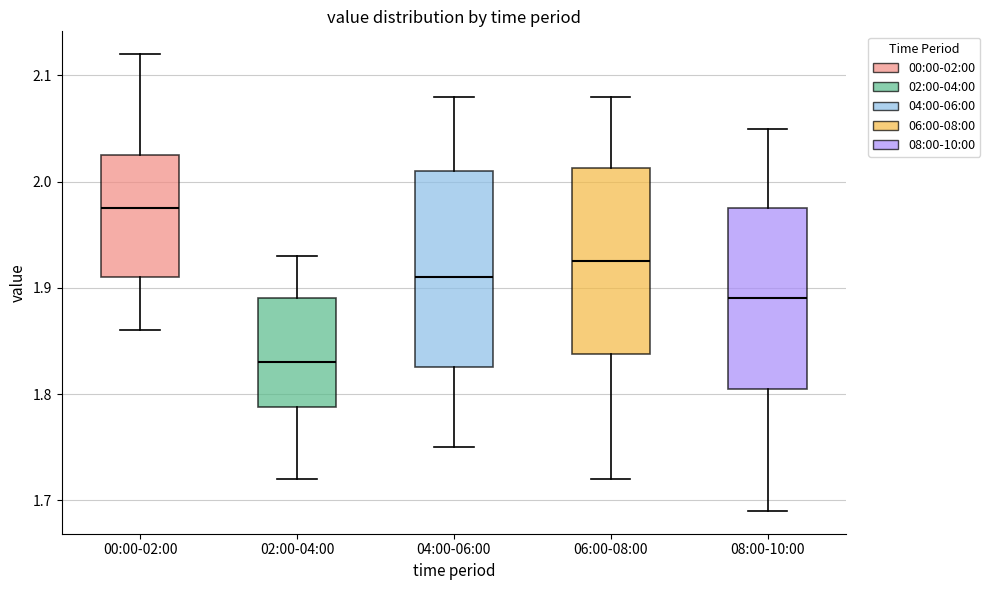

Where is the upper edge of the box for 00:00-02:00 on the y-axis? The values are not printed on the chart, so give them approximately, as read against the axis.

2.03